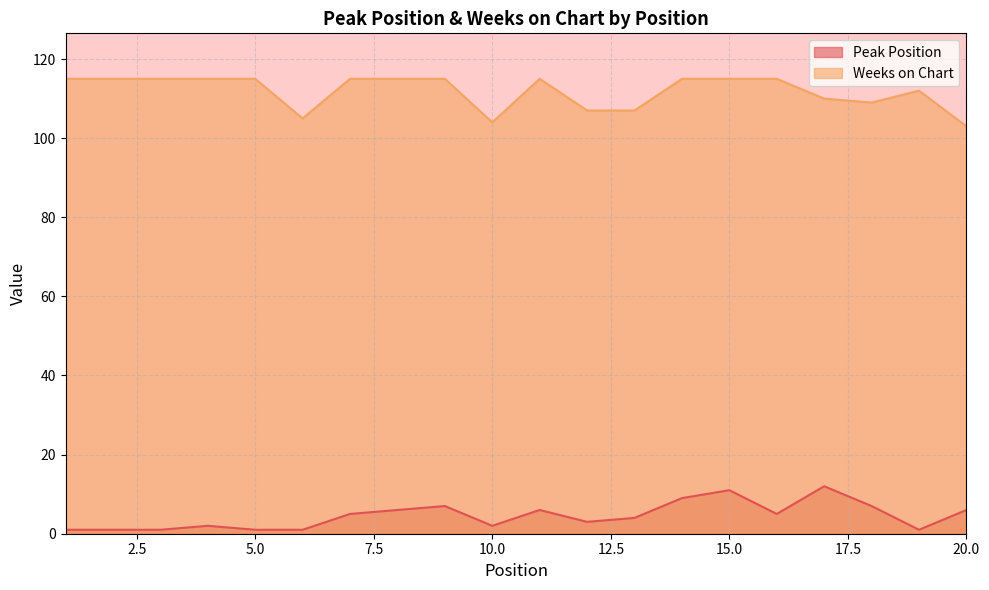

How many lines are shown in the chart?

2